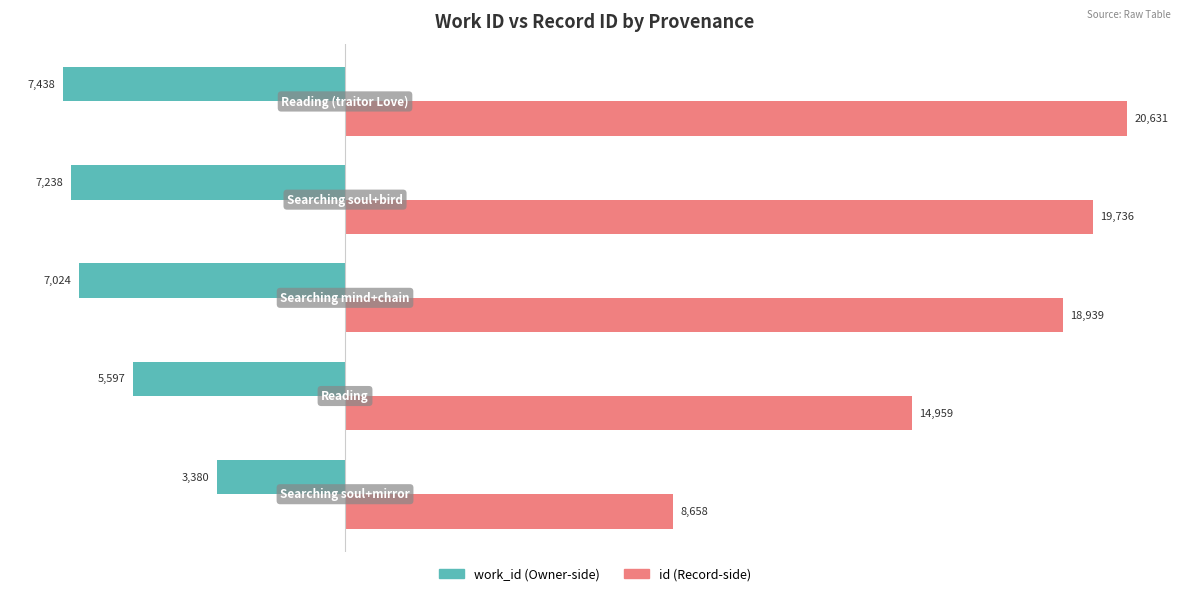

What is the smallest value displayed?

-7438